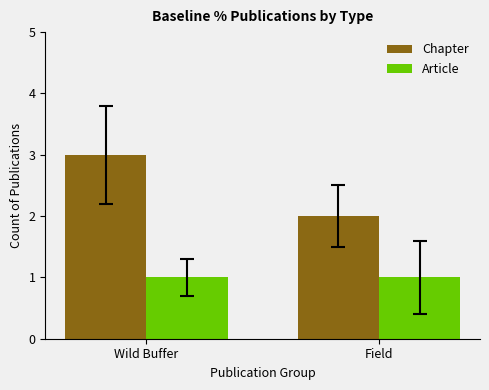

Reading right to left, transcribe all the data shown in this chart.

Chapter: Field=2	Wild Buffer=3
Article: Field=1	Wild Buffer=1